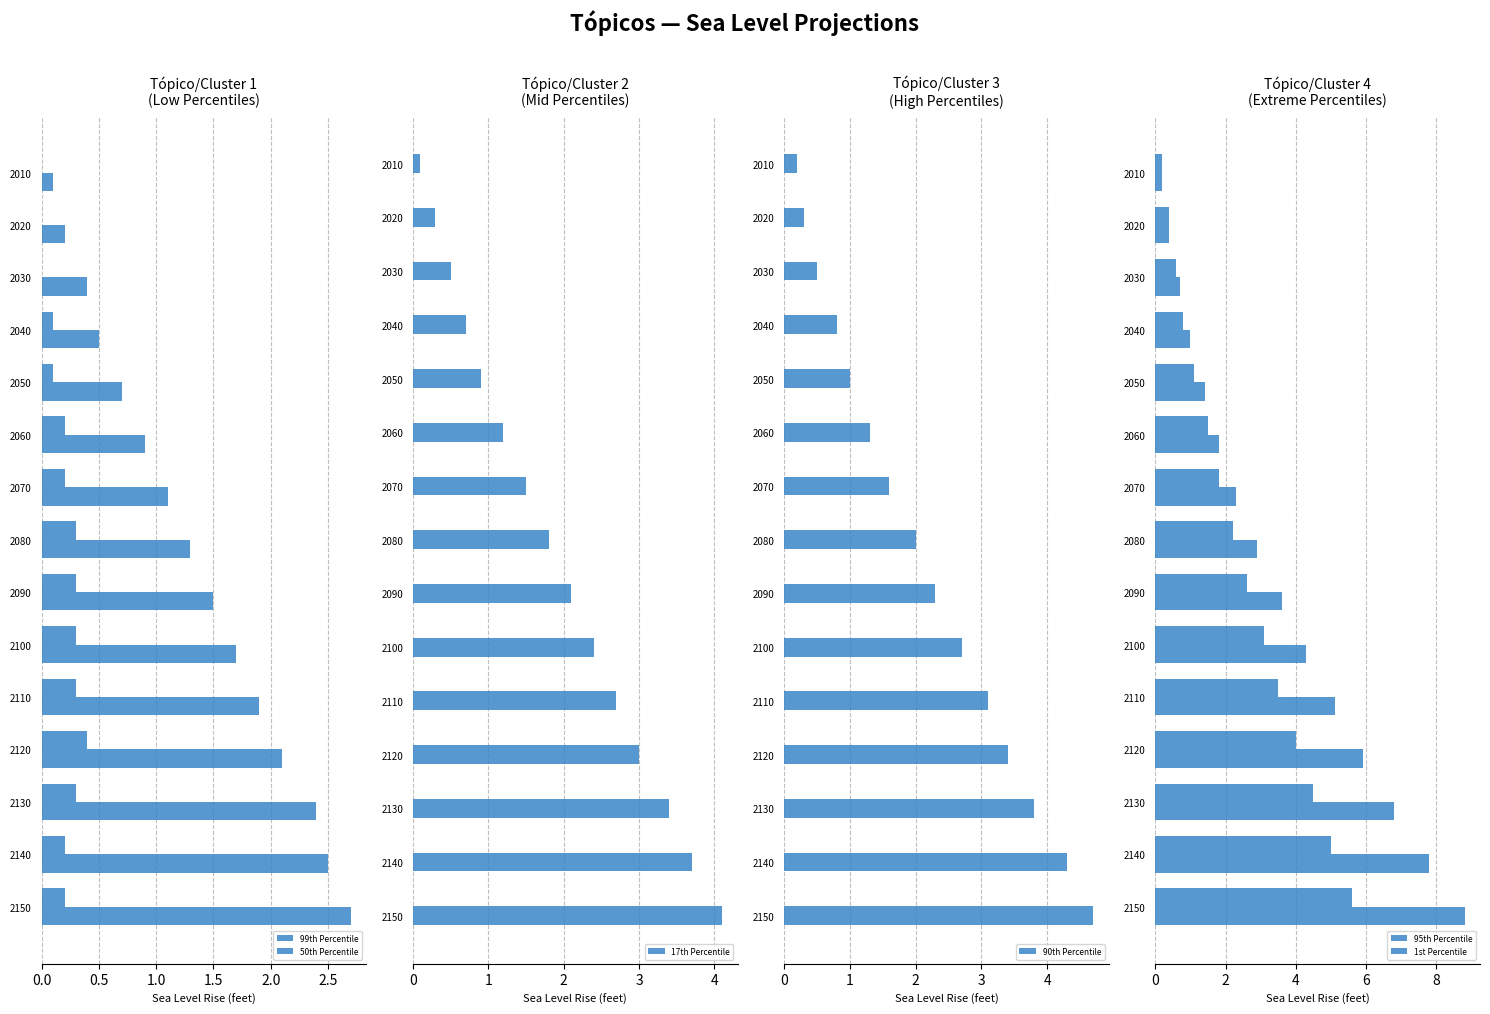

How many values in the 50th Percentile series exceed 1?

9